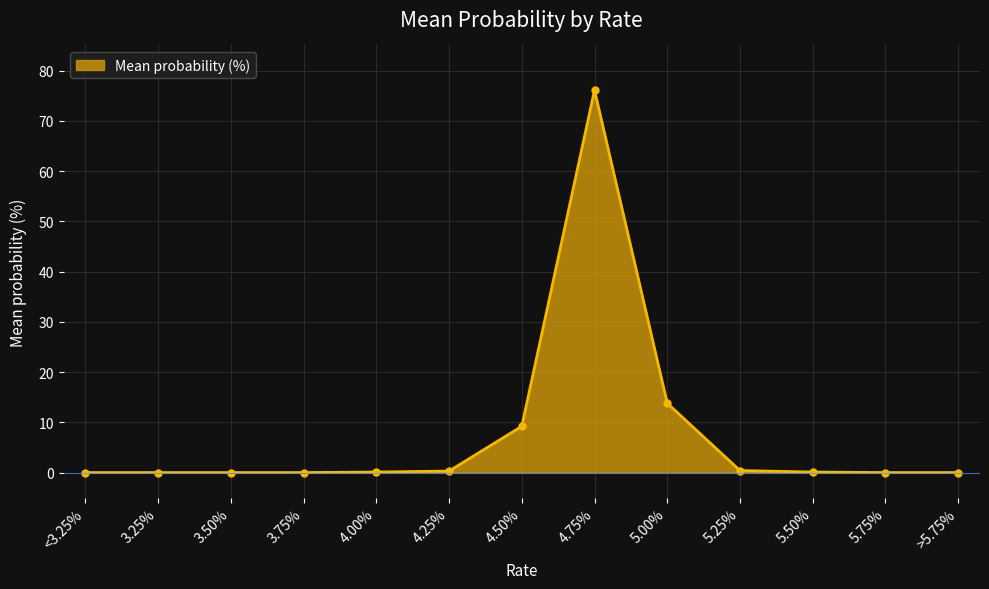

True or false: the data shows 49.5 at 5.75%.

False